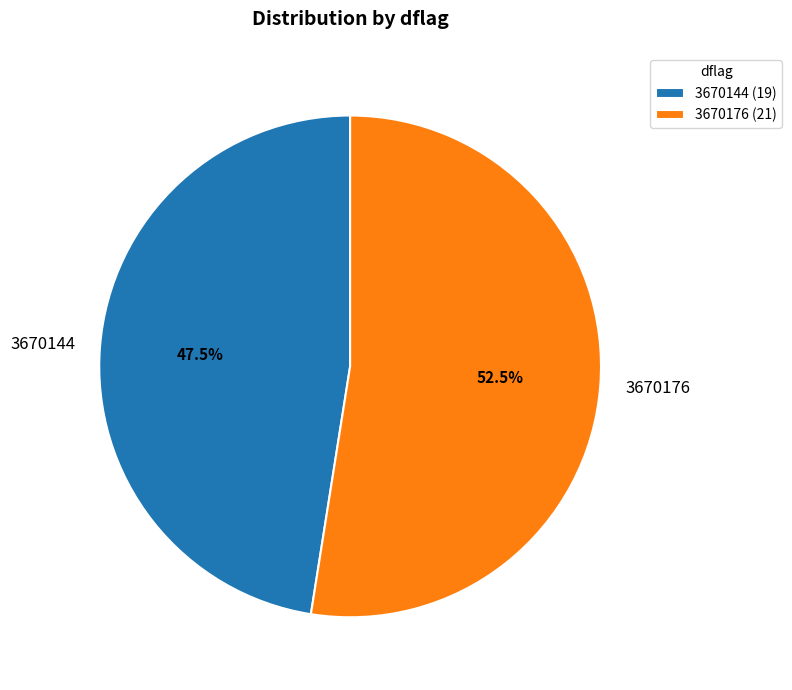

What is the ratio of the value at 3670176 to the value at 3670144?

1.1